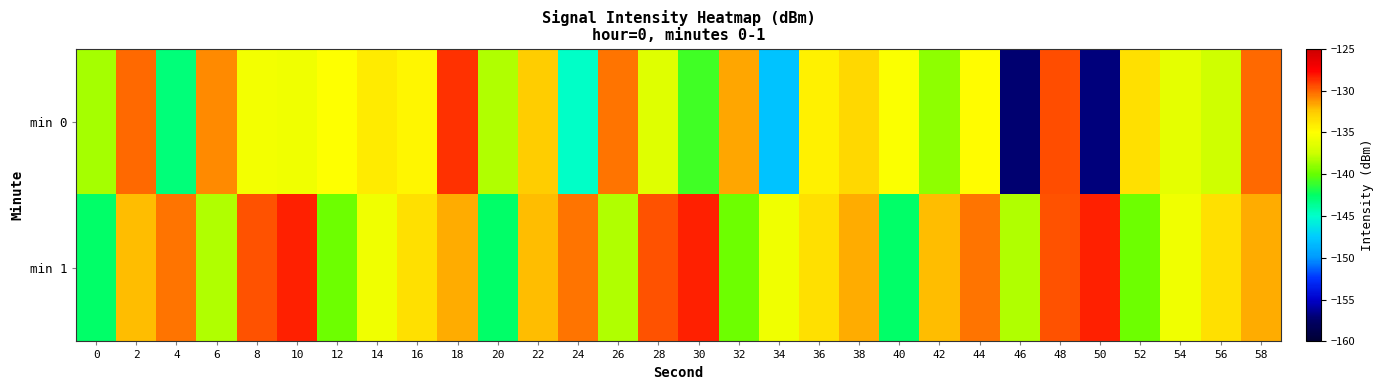

At which category is the sum across all series the highest?

48